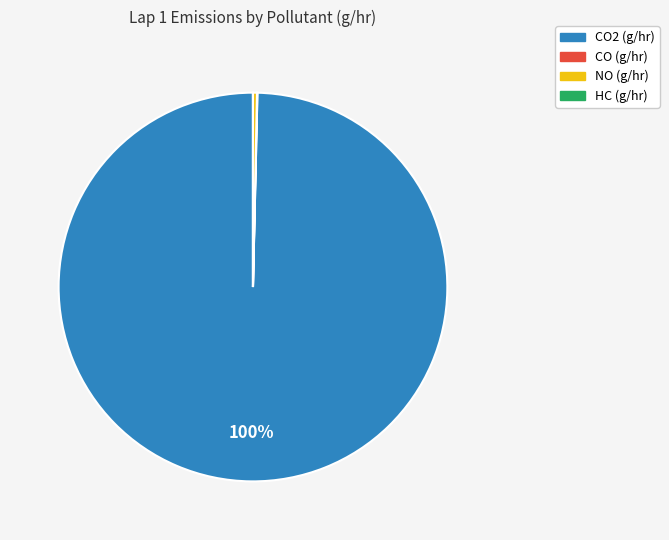

Which slice represents more than half of the pie?

CO2 (g/hr)